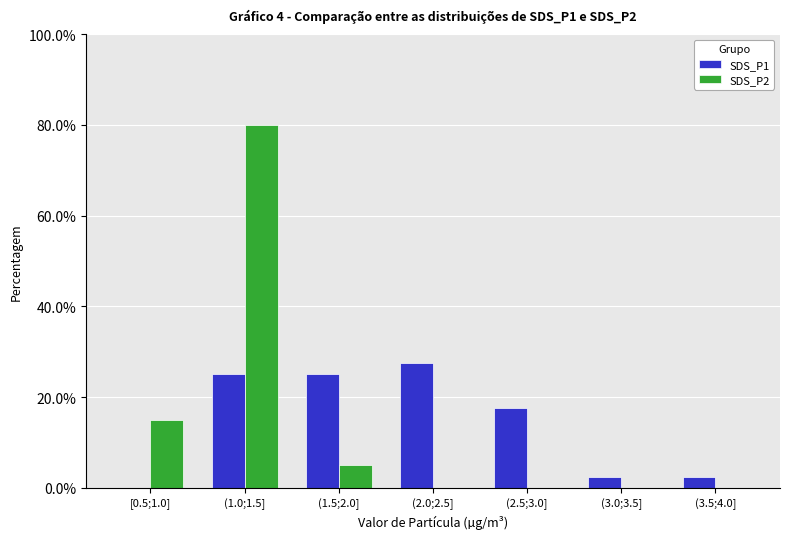

Reading left to right, transcribe all the data shown in this chart.

SDS_P1: [0.5;1.0]=0.0	(1.0;1.5]=25.0	(1.5;2.0]=25.0	(2.0;2.5]=27.5	(2.5;3.0]=17.5	(3.0;3.5]=2.5	(3.5;4.0]=2.5
SDS_P2: [0.5;1.0]=15.0	(1.0;1.5]=80.0	(1.5;2.0]=5.0	(2.0;2.5]=0.0	(2.5;3.0]=0.0	(3.0;3.5]=0.0	(3.5;4.0]=0.0